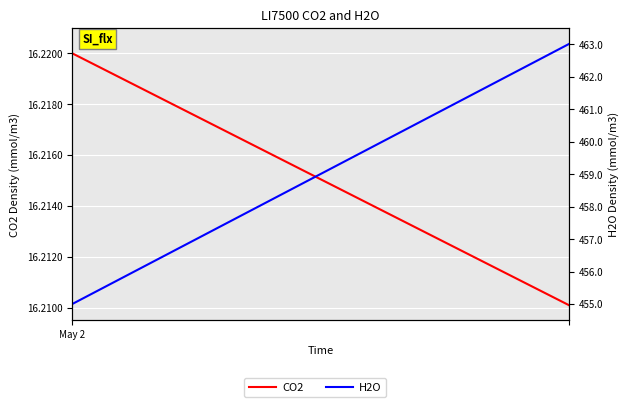

Reading left to right, transcribe all the data shown in this chart.

CO2: 16.2	16.2	16.2	16.2	16.2	16.2	16.2	16.2	16.2	16.2	16.2	16.2	16.2	16.2	16.2	16.2	16.2	16.2	16.2	16.2
H2O: 455.0	455.4	455.8	456.3	456.7	457.1	457.5	457.9	458.4	458.8	459.2	459.6	460.1	460.5	460.9	461.3	461.7	462.2	462.6	463.0